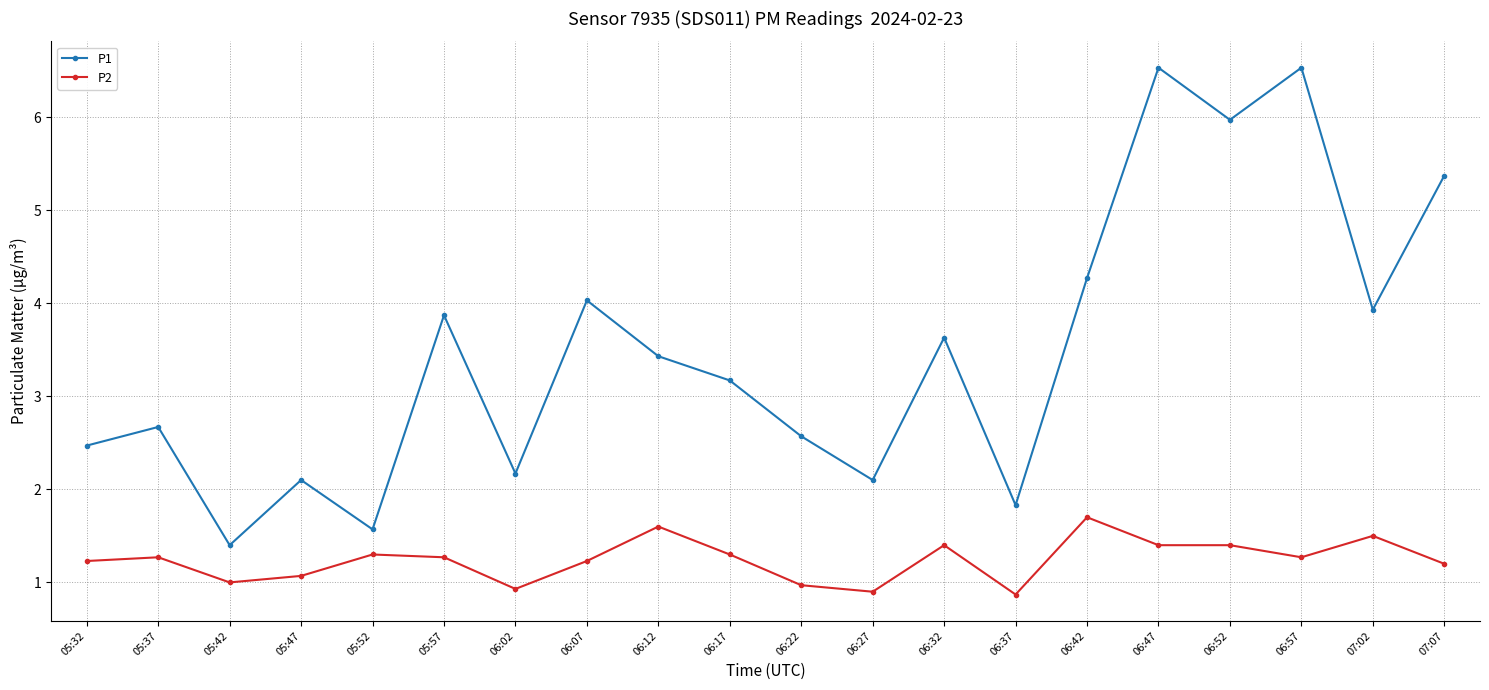

What is the label of the 10th point from the right?

06:22